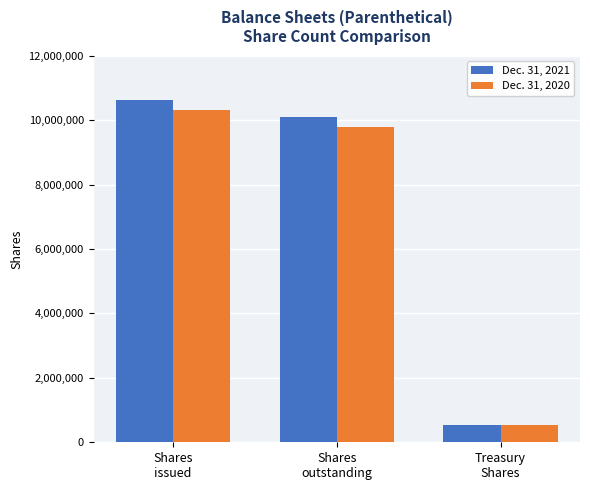

What is the label of the 2nd bar from the left?

Shares
outstanding